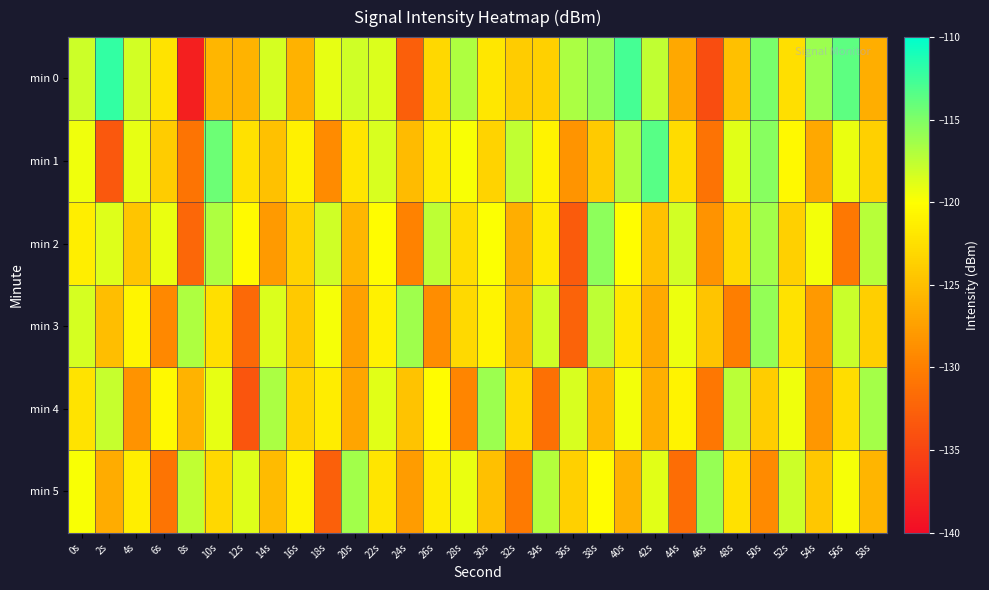

At which category is the sum across all series the highest?

50s